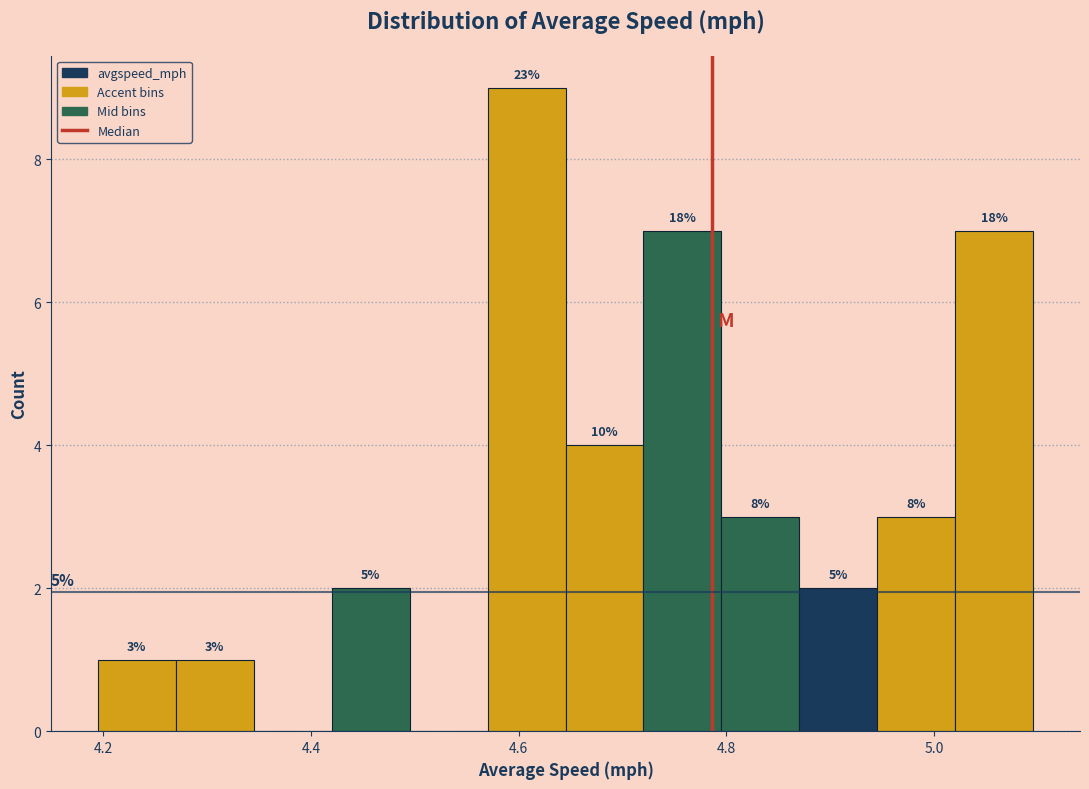

Around what value on the x-axis is the tallest bar? Give the approximate position of its centre, as read against the axis.

4.60